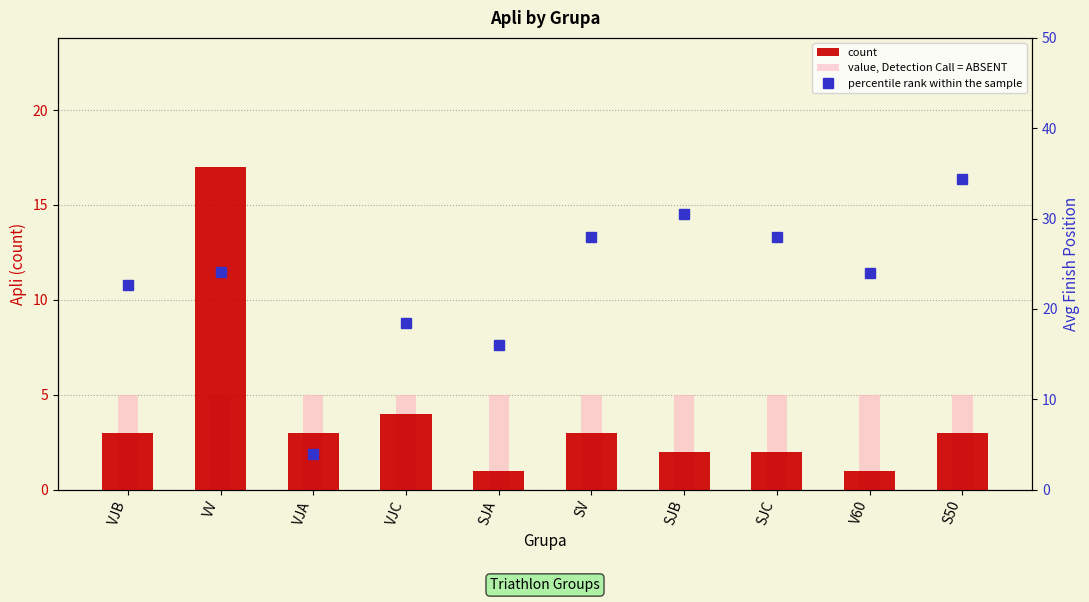

What is the sum of all count values?

39.0